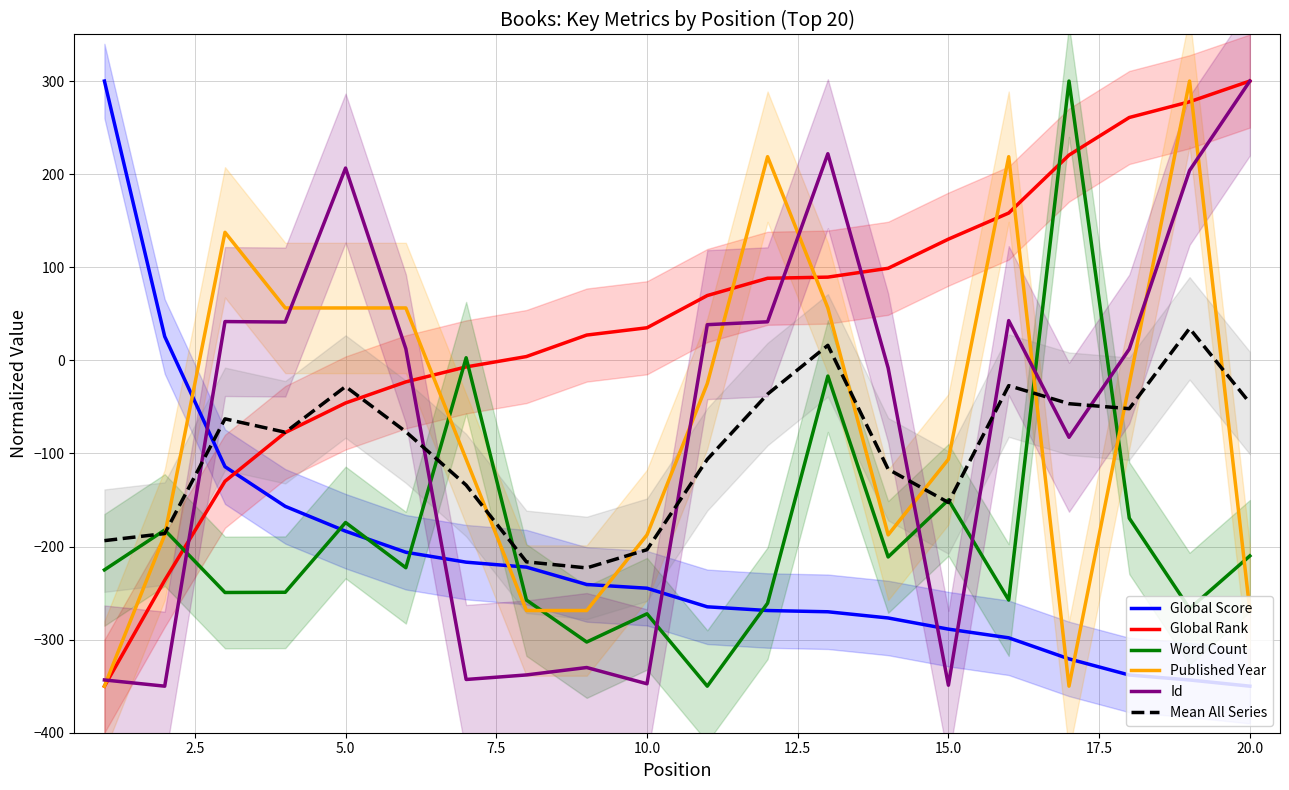

How many lines are shown in the chart?

6